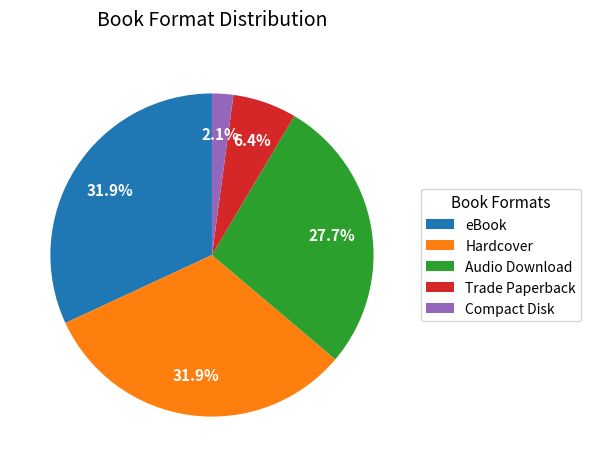

Is Audio Download the majority of the pie?

No